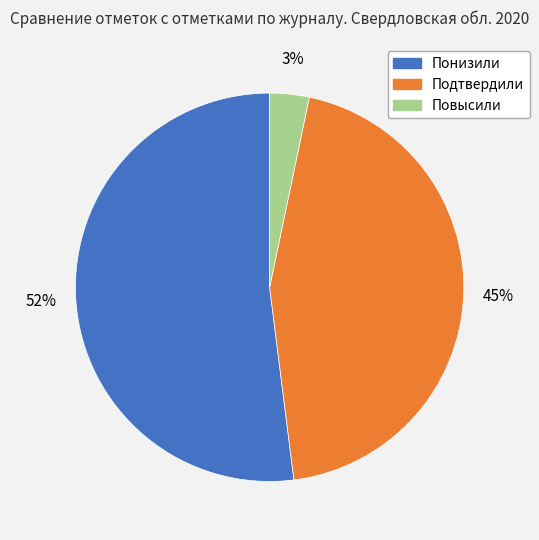

To the nearest percent, what is the combined percentage of Повысили and Подтвердили?

48%